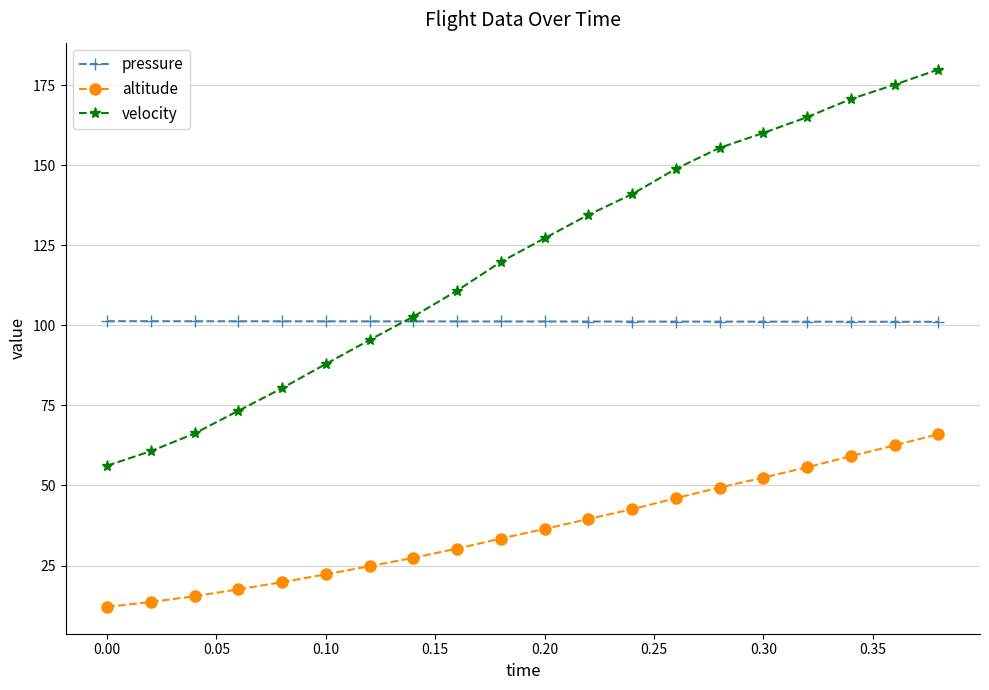

Does the chart have visible grid lines?

Yes